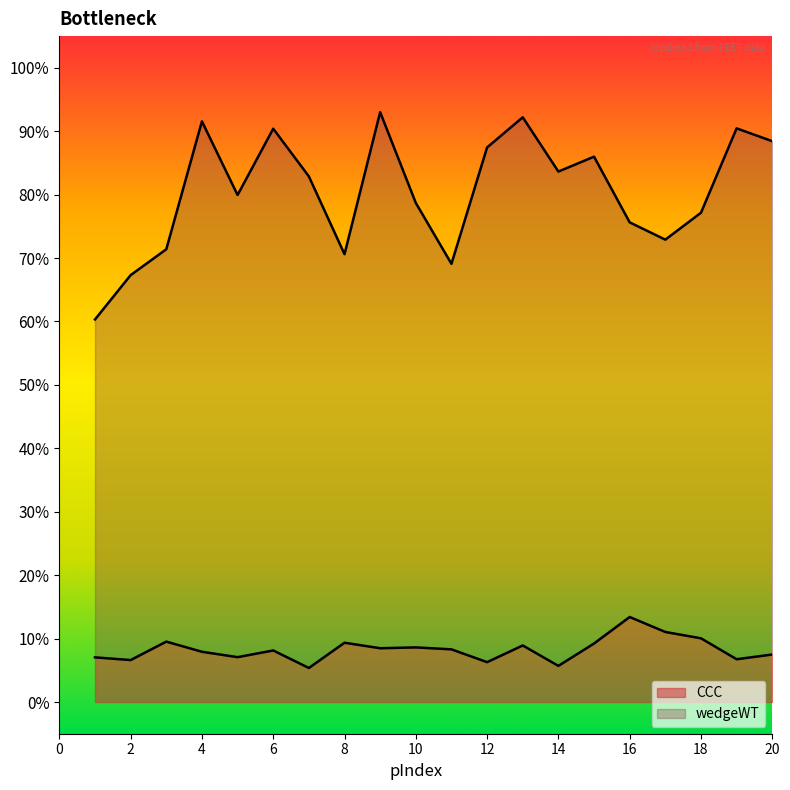

What is the spread (max minus min) of values at 6?

0.8